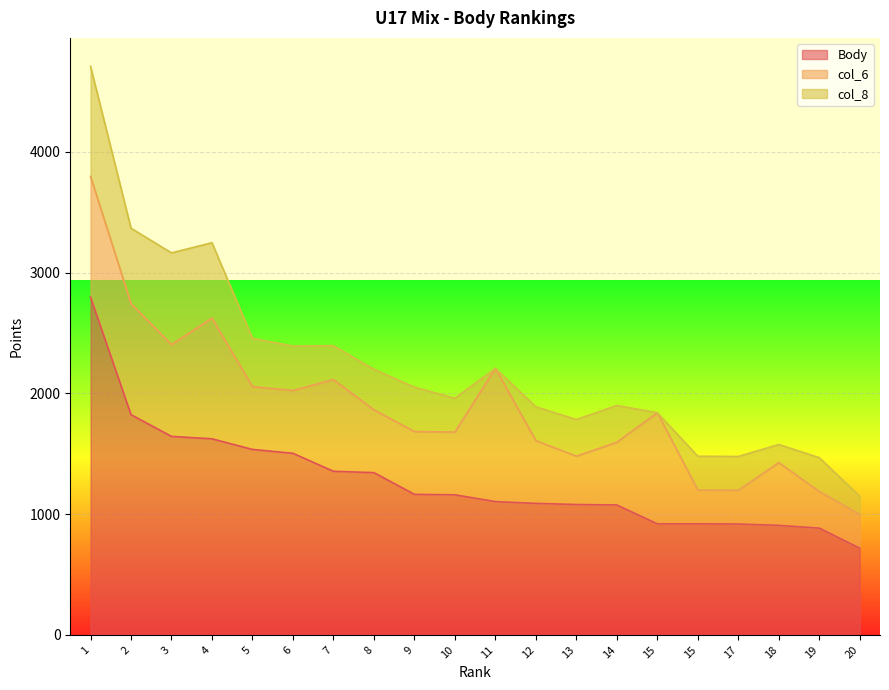

At which label does col_8 reach its peak?

1